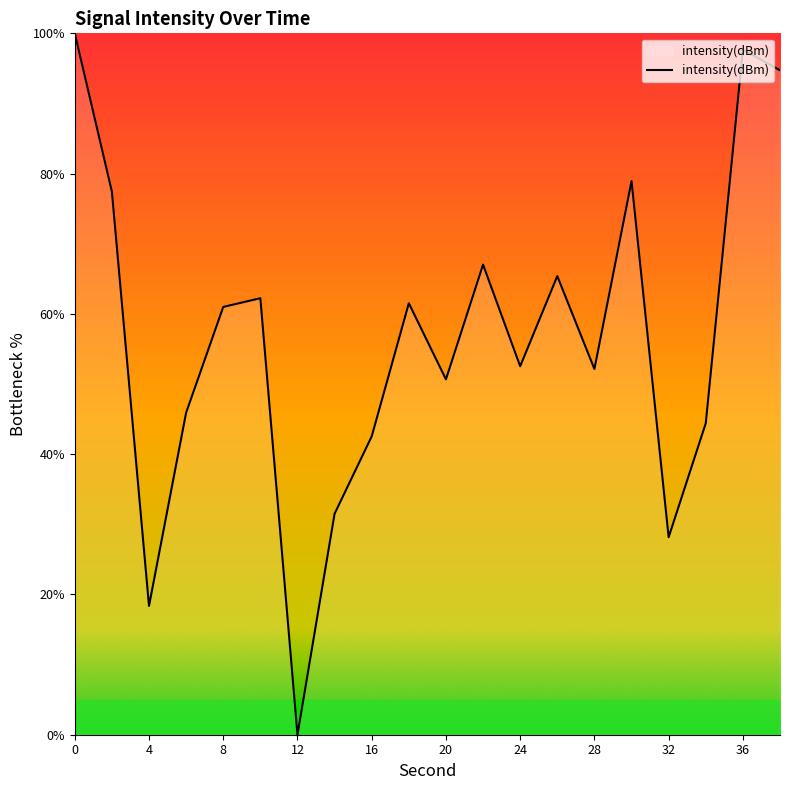

What is the difference between the maximum and minimum values?

100.0